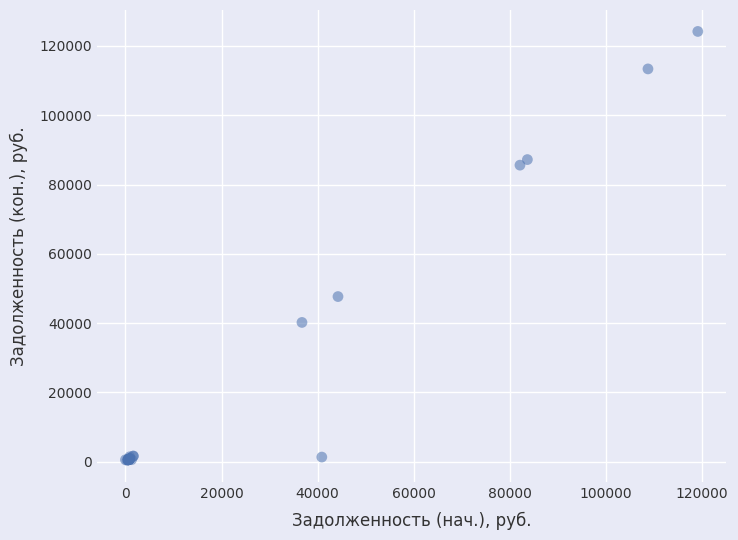

What Y value in the scatter plot is closest to 62300?

47679.2